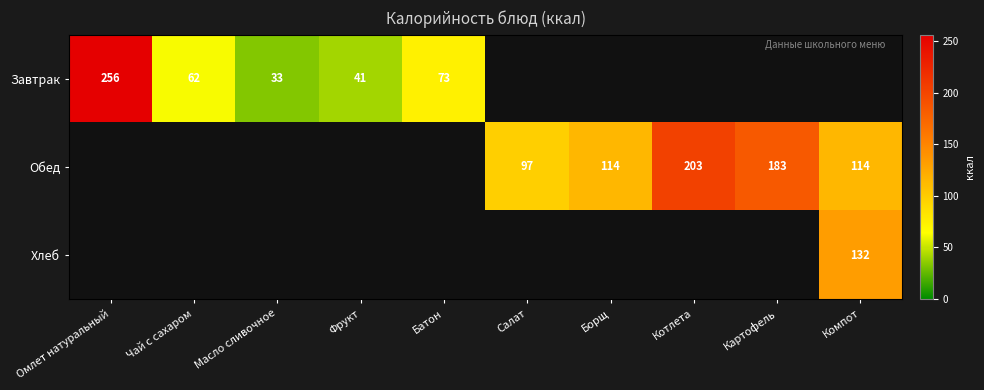

The Завтрак series shows 256 at Омлет натуральный. True or false?

True